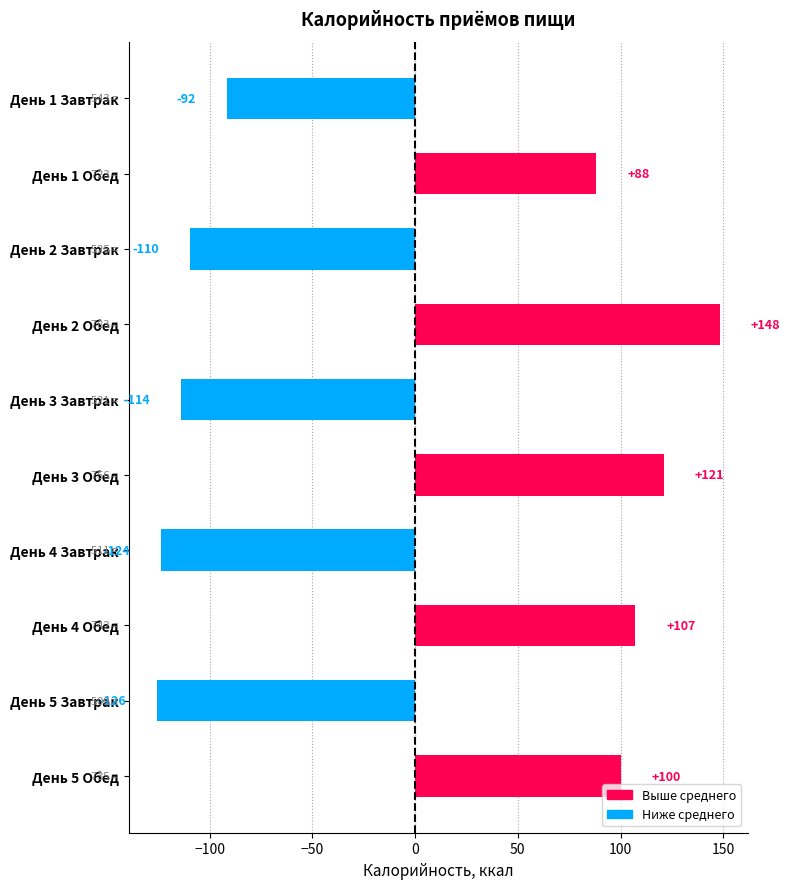

What is the label of the 4th bar from the top?

День 2 Обед